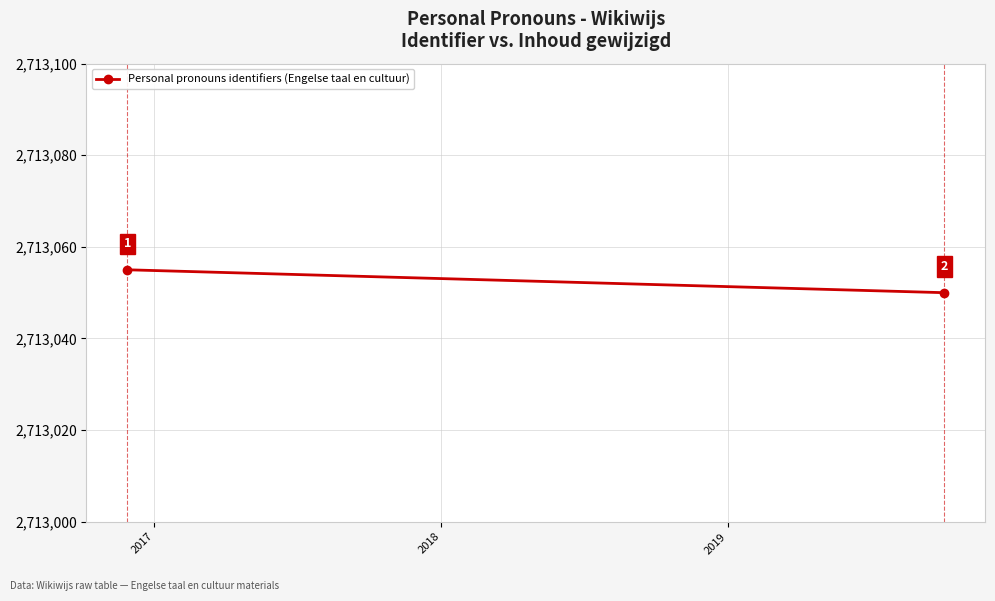

What is the greatest value displayed?

2713055